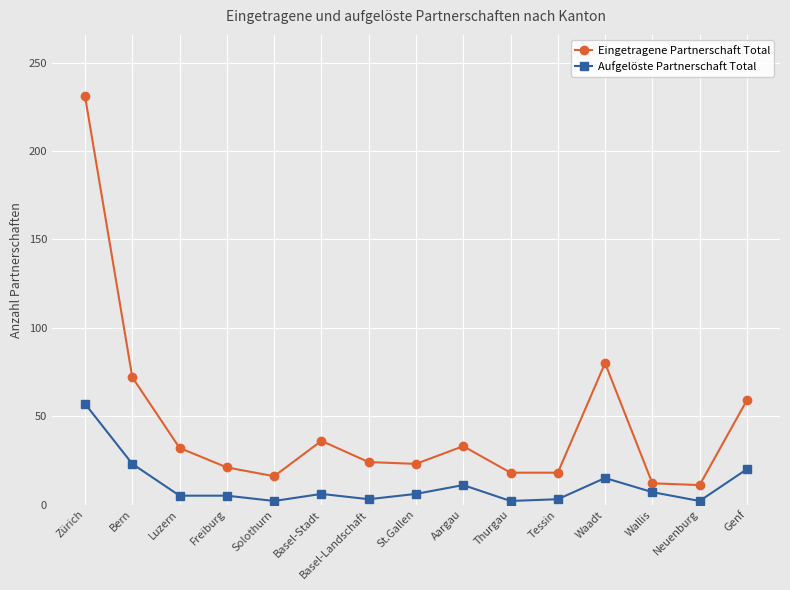

The value of Eingetragene Partnerschaft Total at Basel-Landschaft is 34. True or false?

False